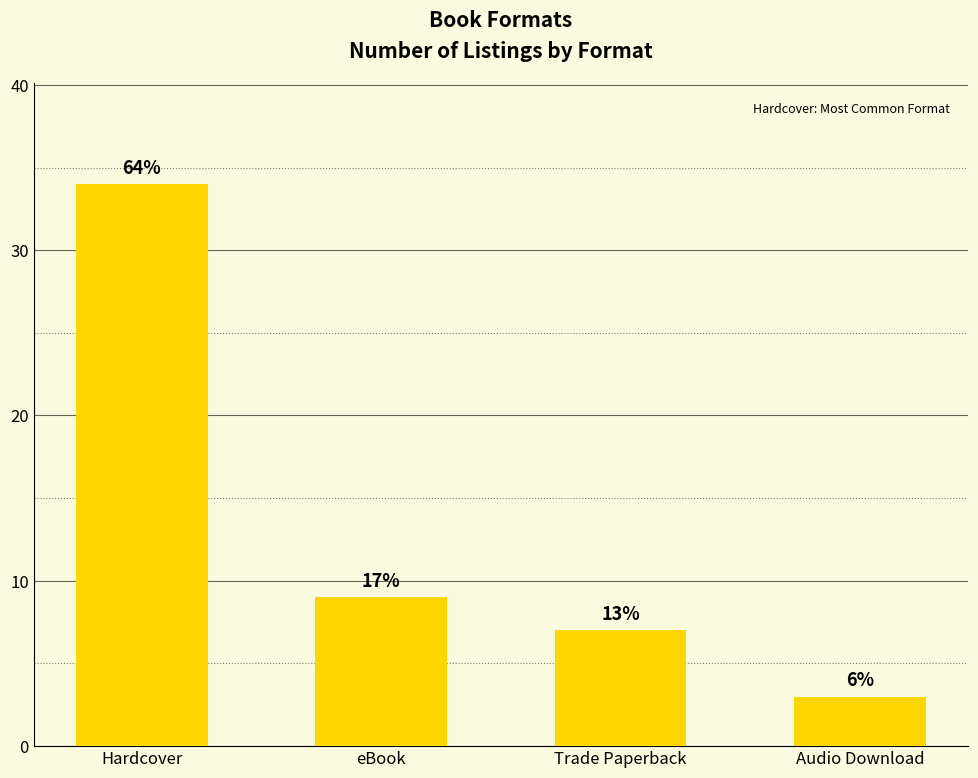

Are the bars horizontal?

No